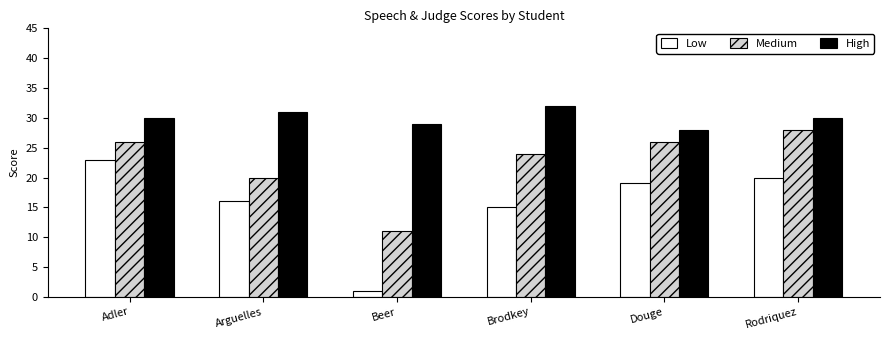

At Beer, list the series in order from largest to smallest.

High, Medium, Low